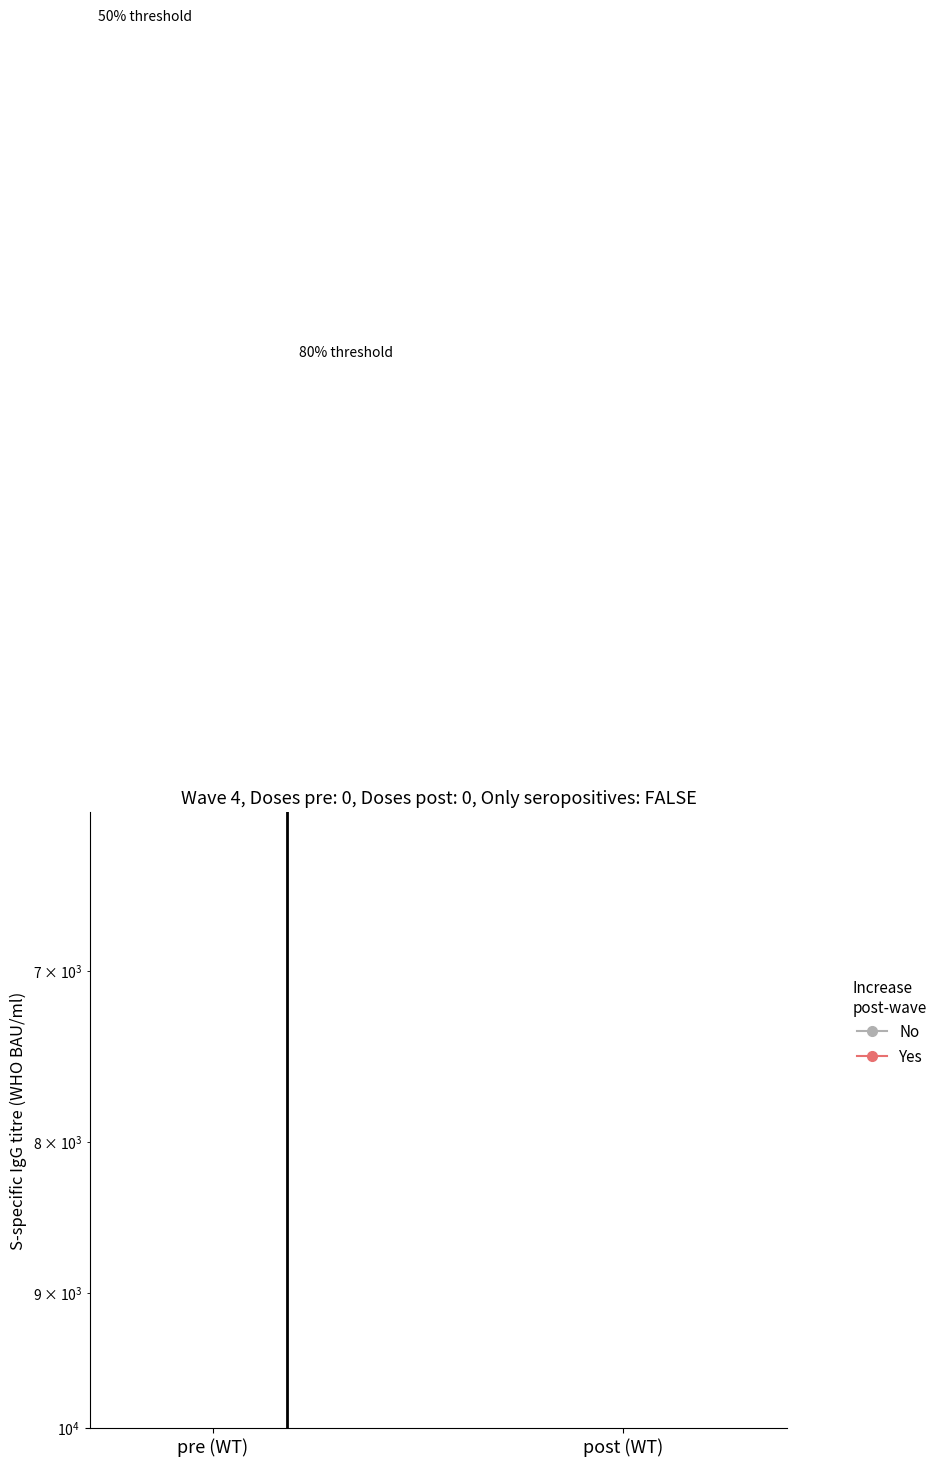

How many distinct data groups are displayed?

2